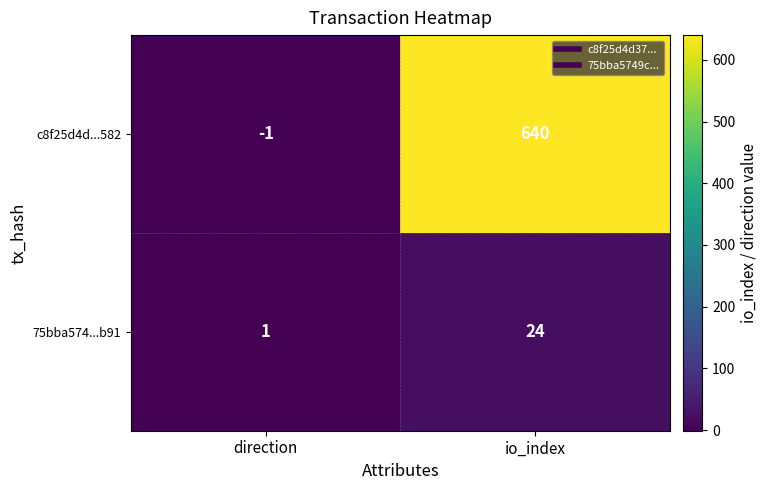

Which label corresponds to the smallest value in the chart?

direction